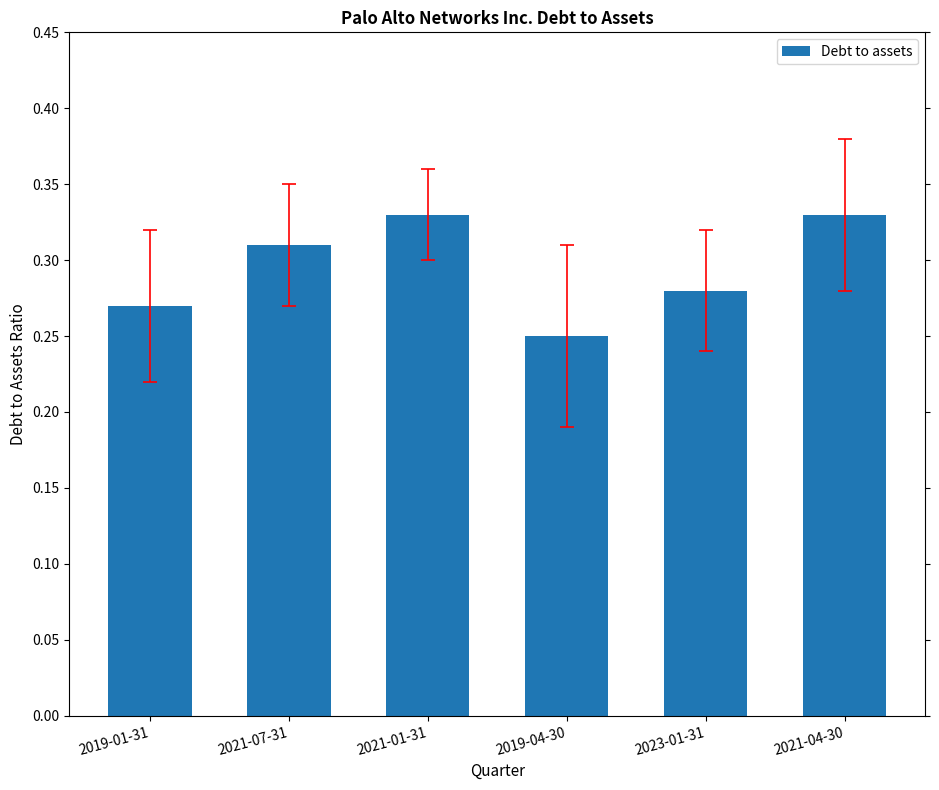

What is the sum of all values?

1.8